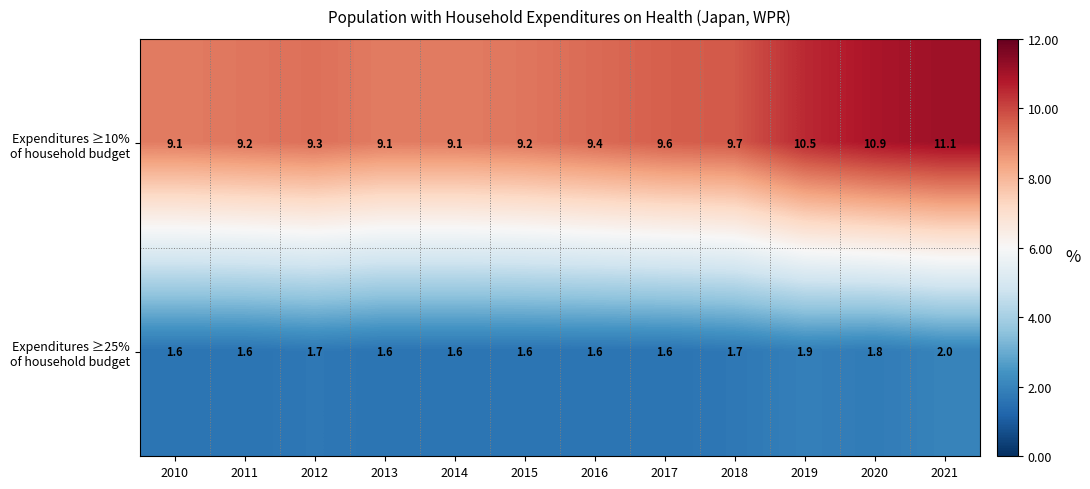

How many distinct data groups are displayed?

2